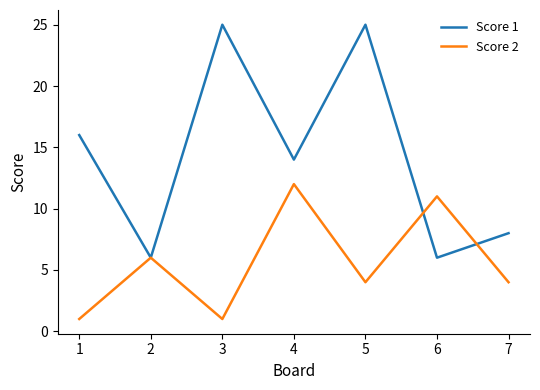

True or false: Score 1 has more than 1 points higher than both neighbors.

True